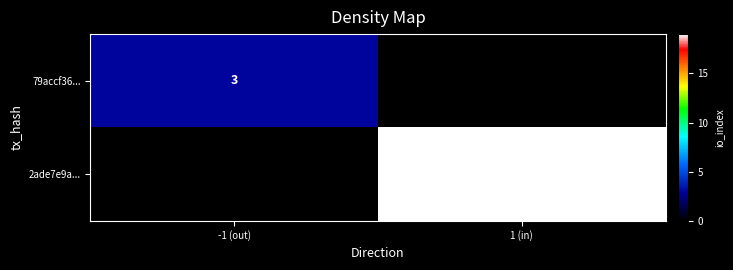

Is it true that 2ade7e9a... equals 0 at -1 (out)?

True